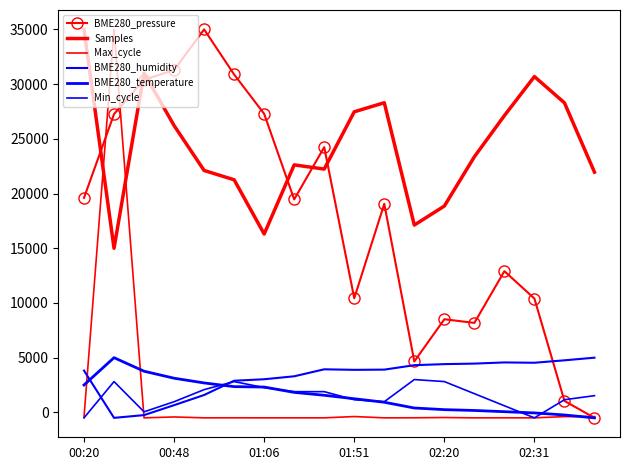

Which series has the largest range (max minus min)?

BME280_pressure